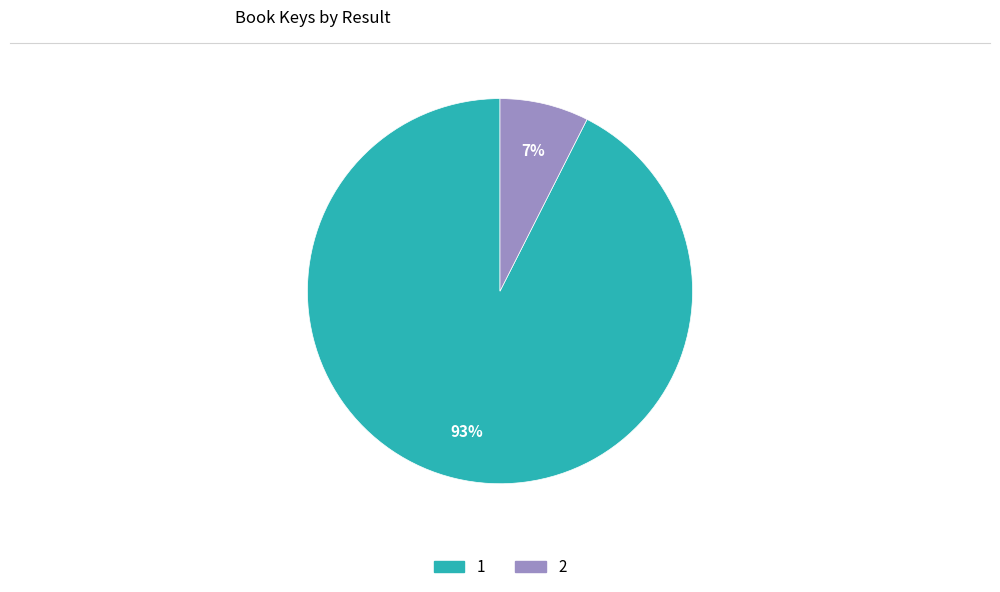

Rank the categories by value from lowest to highest.

2, 1